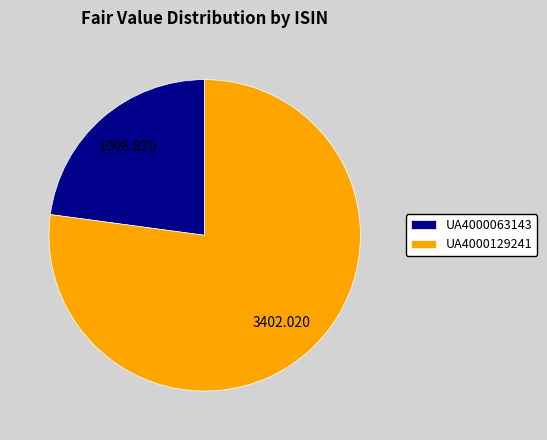

Which category has the biggest portion of the pie?

UA4000129241